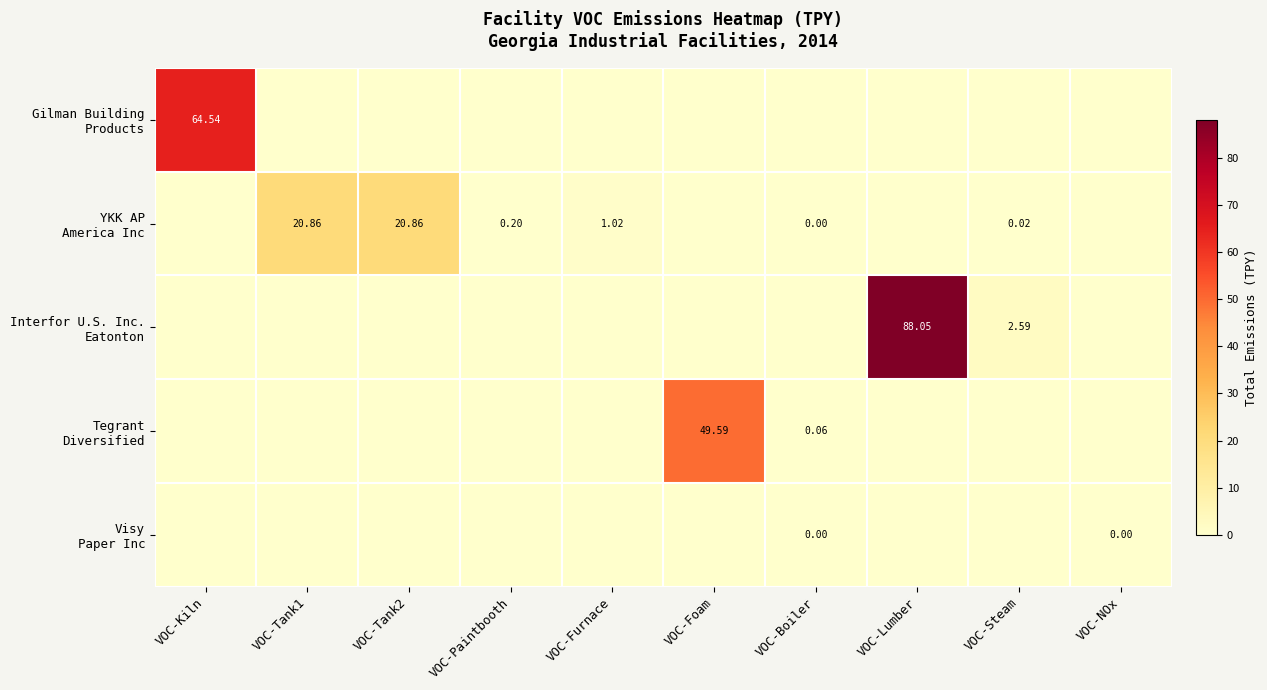

What value does the Interfor U.S. Inc. Eatonton series have at VOC-Steam?

2.6